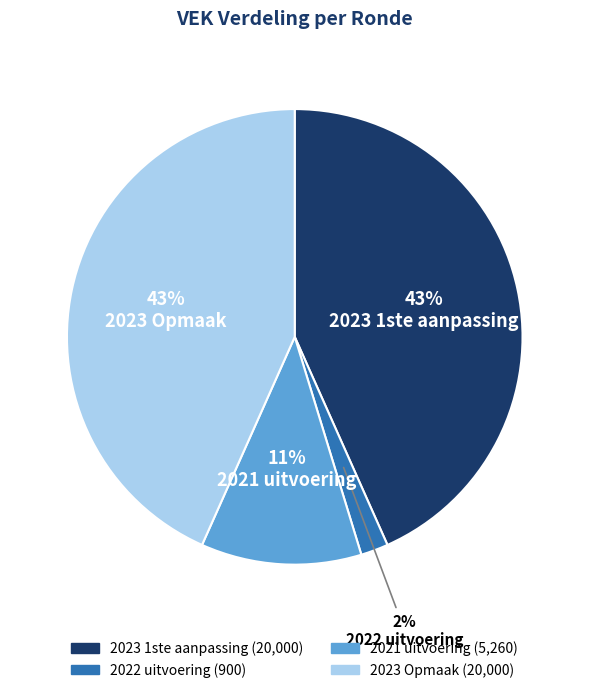

What is the smallest slice in the pie chart?

2022 uitvoering